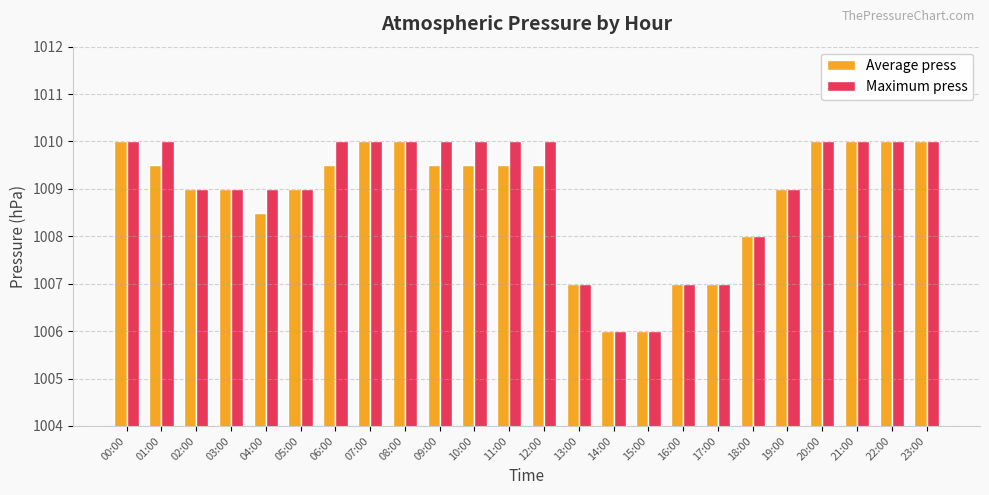

What is the minimum value for Maximum press?

1006.0